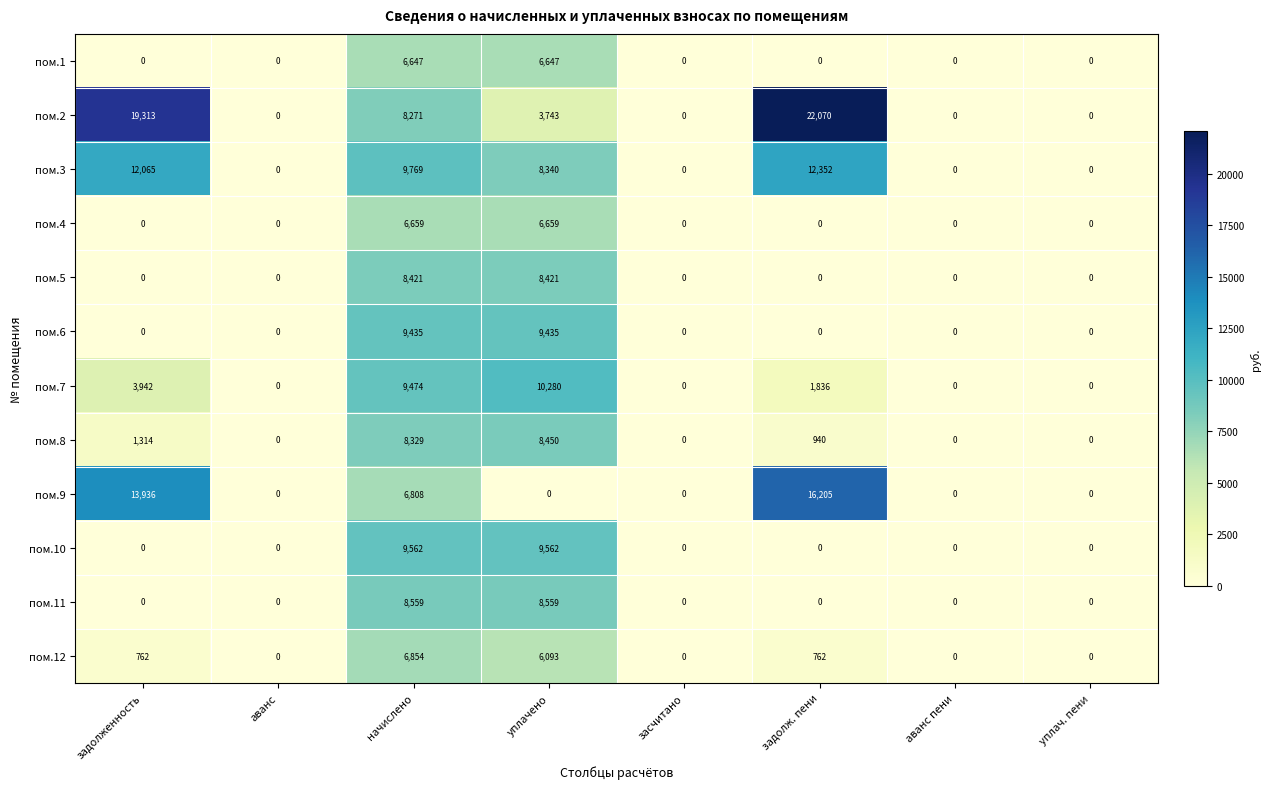

Between аванс and задолж. пени, which series saw the biggest shift?

пом.2